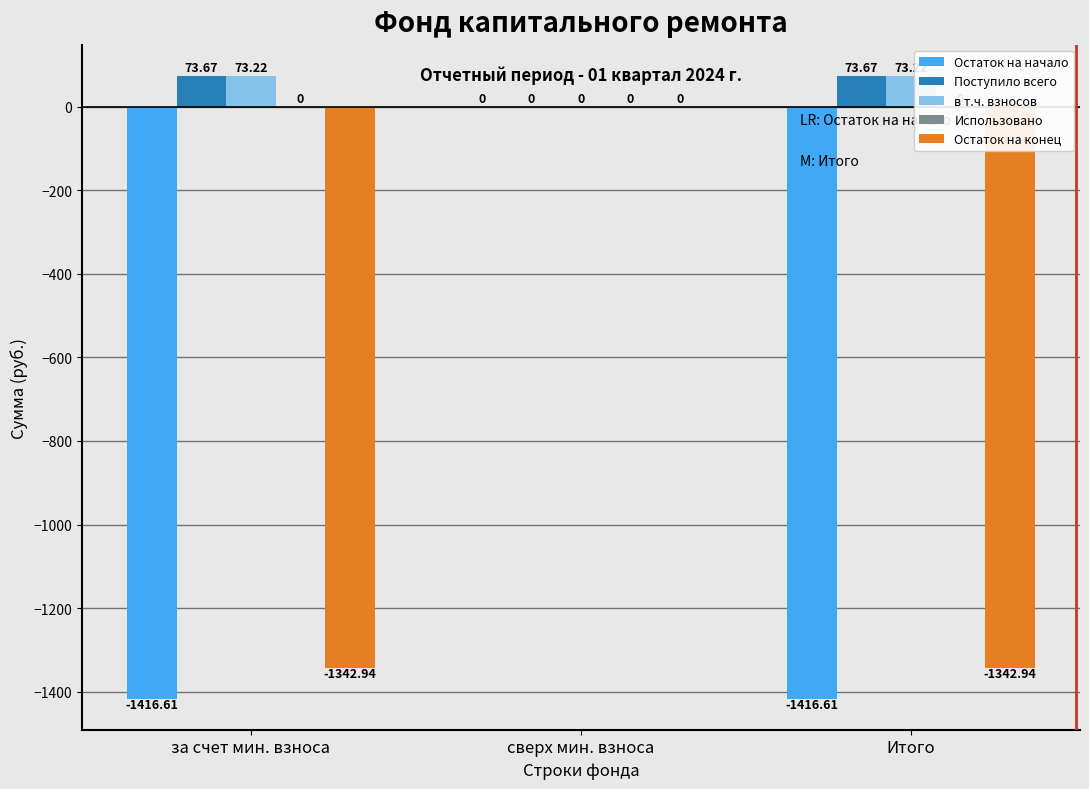

Which series changed the most between за счет мин. взноса and сверх мин. взноса?

Остаток на начало